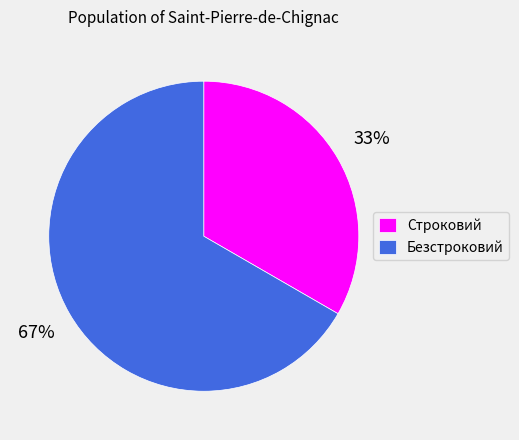

To the nearest percent, what is the average slice percentage?

50%